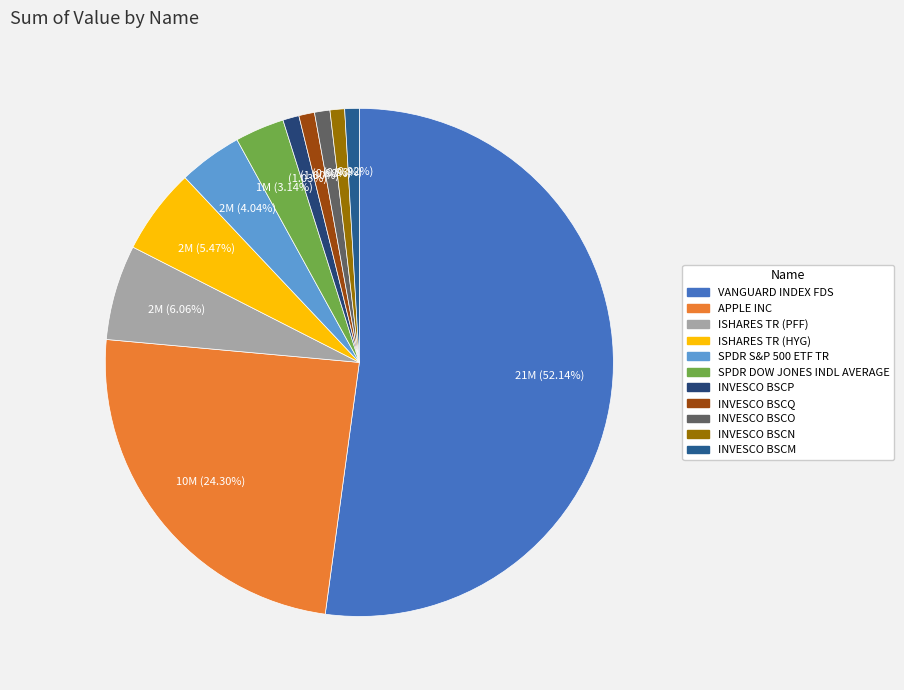

Approximately how many times larger is the value at INVESCO BSCM compared to ISHARES TR (PFF)?

0.2